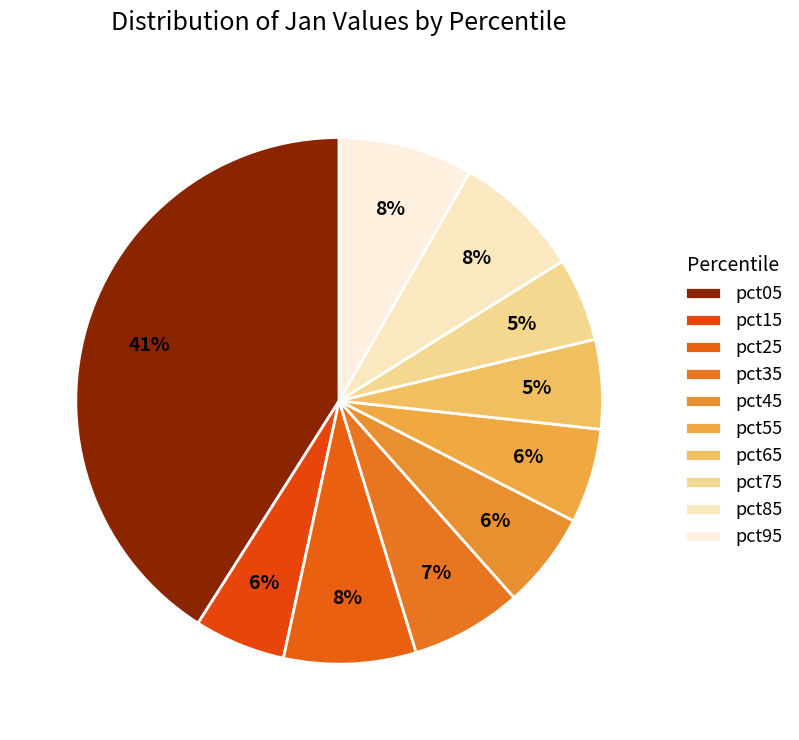

Count the number of slices in the pie.

10